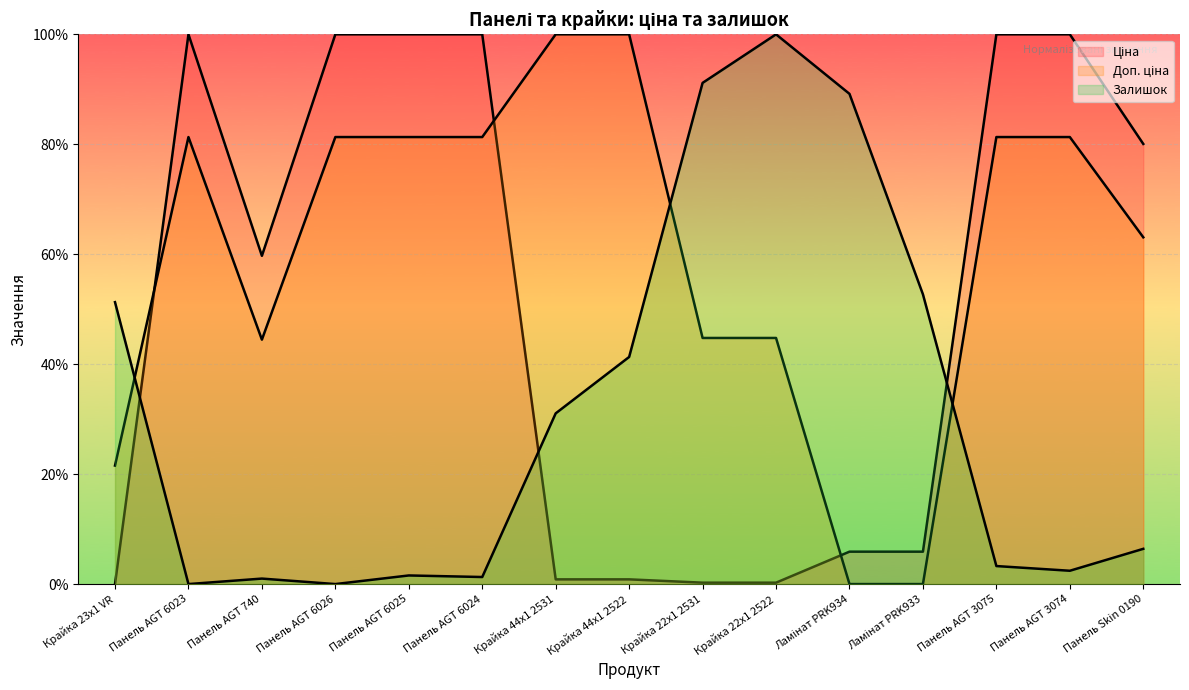

What is the value of the Ціна point at the 12th from the left?

5.9